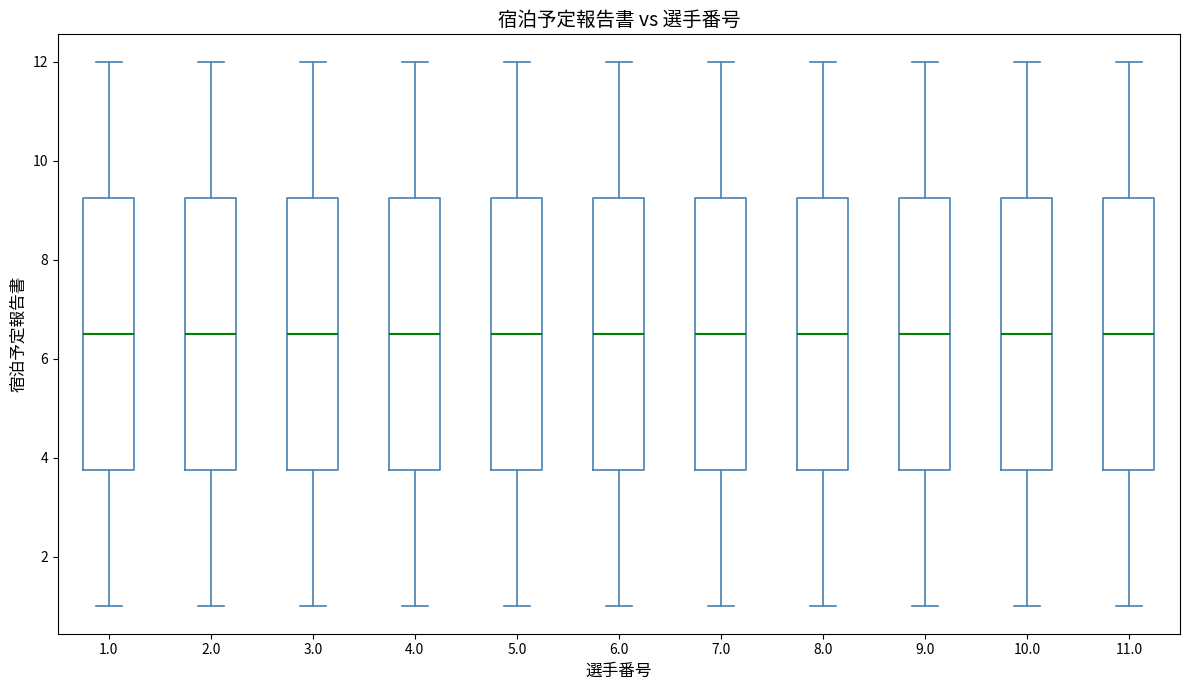

Reading left to right, transcribe this box plot: for each box, give where its median line is, the range the box spans, and where its two whiskers end, as read against the y-axis. The values are not printed on the chart, so give them approximately, as read against the axis.

1.0: median 6.6, box 3.8 to 9.2, whiskers 1.0 to 12.0
2.0: median 6.6, box 3.8 to 9.2, whiskers 1.0 to 12.0
3.0: median 6.6, box 3.8 to 9.2, whiskers 1.0 to 12.0
4.0: median 6.6, box 3.8 to 9.2, whiskers 1.0 to 12.0
5.0: median 6.6, box 3.8 to 9.2, whiskers 1.0 to 12.0
6.0: median 6.6, box 3.8 to 9.2, whiskers 1.0 to 12.0
7.0: median 6.6, box 3.8 to 9.2, whiskers 1.0 to 12.0
8.0: median 6.6, box 3.8 to 9.2, whiskers 1.0 to 12.0
9.0: median 6.6, box 3.8 to 9.2, whiskers 1.0 to 12.0
10.0: median 6.6, box 3.8 to 9.2, whiskers 1.0 to 12.0
11.0: median 6.6, box 3.8 to 9.2, whiskers 1.0 to 12.0